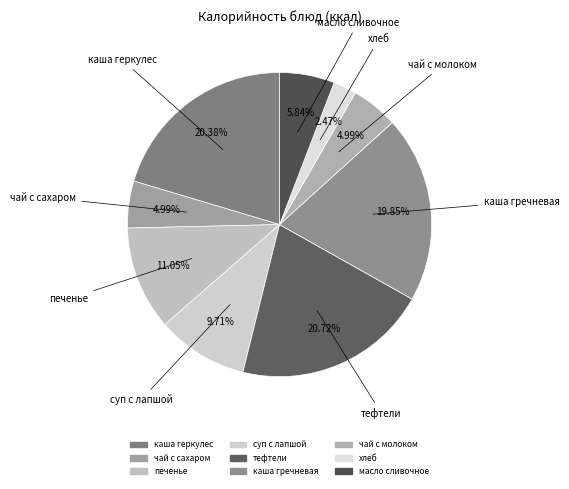

How many slices are in this pie chart?

9